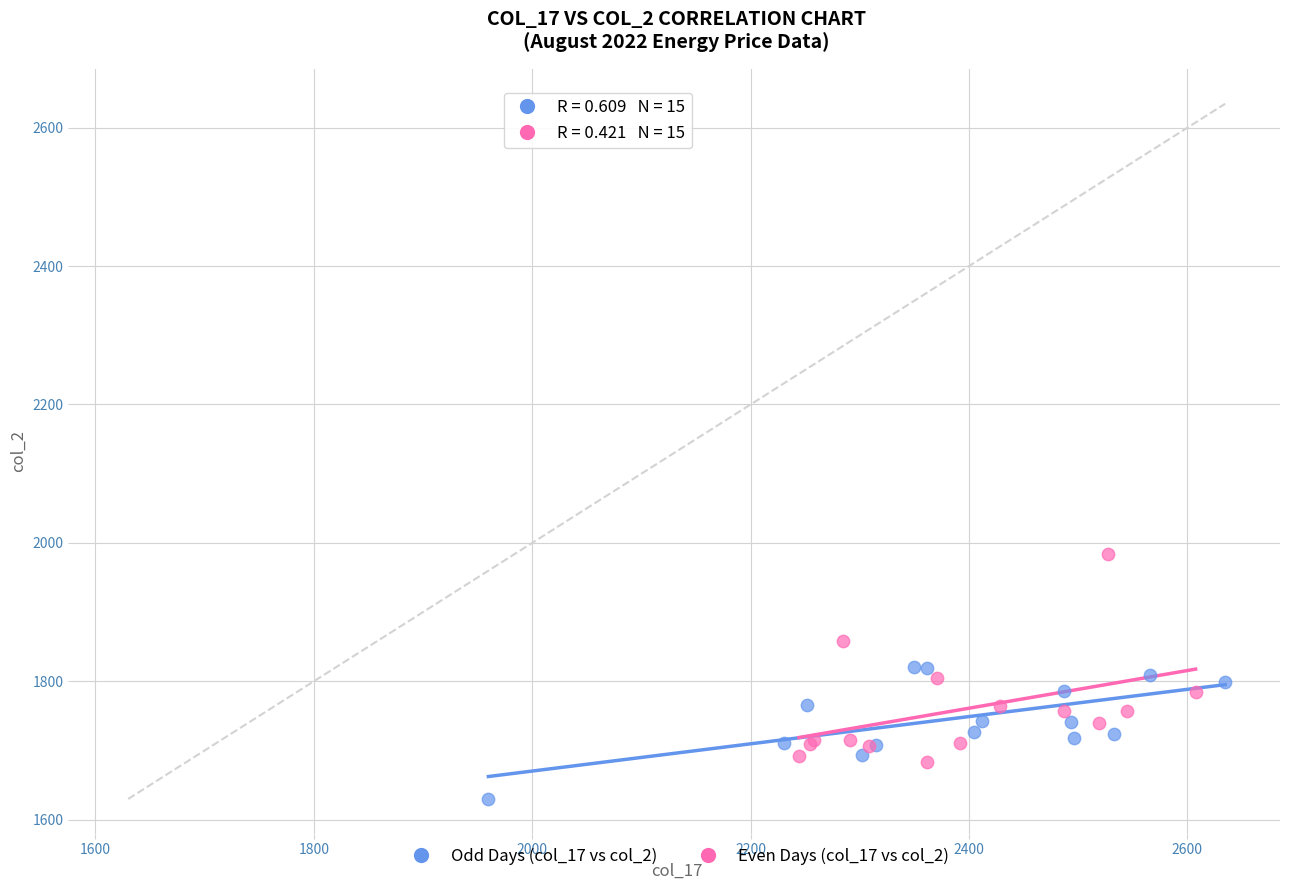

Which series reaches the maximum Y coordinate?

Even Days (col_17 vs col_2)